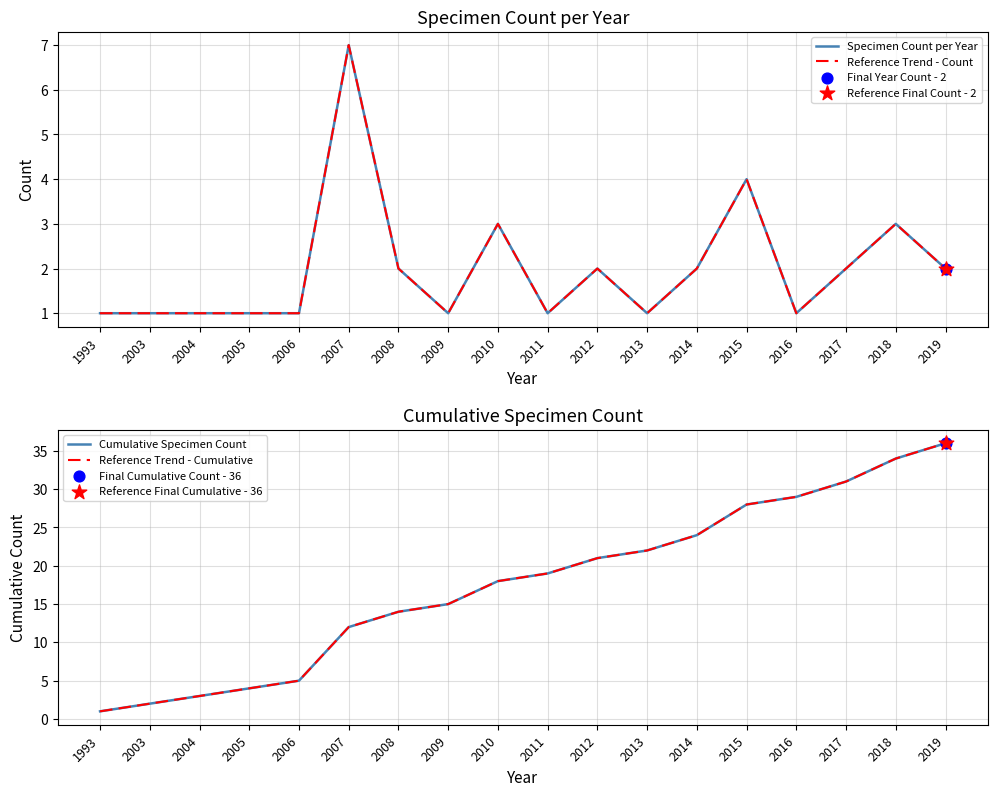

Which series reaches the maximum Y coordinate?

Cumulative Specimen Count